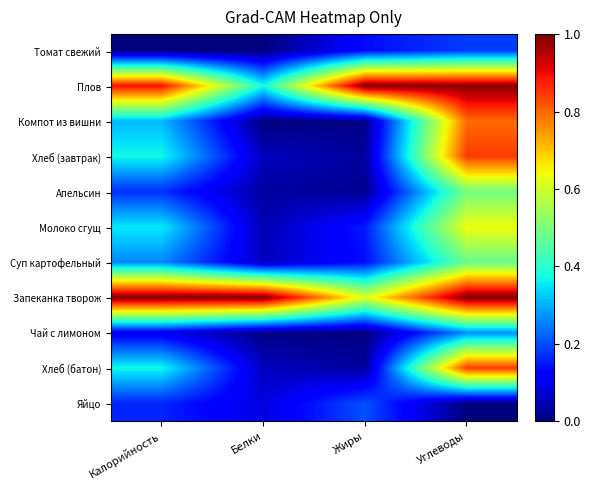

Reading left to right, what are all the values shown in this chart?

Томат свежий: Калорийность=0.0	Белки=0.0	Жиры=0.1	Углеводы=0.2
Плов: Калорийность=0.9	Белки=0.4	Жиры=1.0	Углеводы=1.0
Компот из вишни: Калорийность=0.3	Белки=0.0	Жиры=0.0	Углеводы=0.8
Хлеб (завтрак): Калорийность=0.4	Белки=0.1	Жиры=0.0	Углеводы=0.8
Апельсин: Калорийность=0.2	Белки=0.0	Жиры=0.0	Углеводы=0.5
Молоко сгущ: Калорийность=0.4	Белки=0.0	Жиры=0.2	Углеводы=0.6
Суп картофельный: Калорийность=0.3	Белки=0.1	Жиры=0.1	Углеводы=0.5
Запеканка творож: Калорийность=1.0	Белки=1.0	Жиры=0.6	Углеводы=1.0
Чай с лимоном: Калорийность=0.1	Белки=0.0	Жиры=0.0	Углеводы=0.3
Хлеб (батон): Калорийность=0.4	Белки=0.1	Жиры=0.0	Углеводы=0.8
Яйцо: Калорийность=0.2	Белки=0.1	Жиры=0.2	Углеводы=0.0